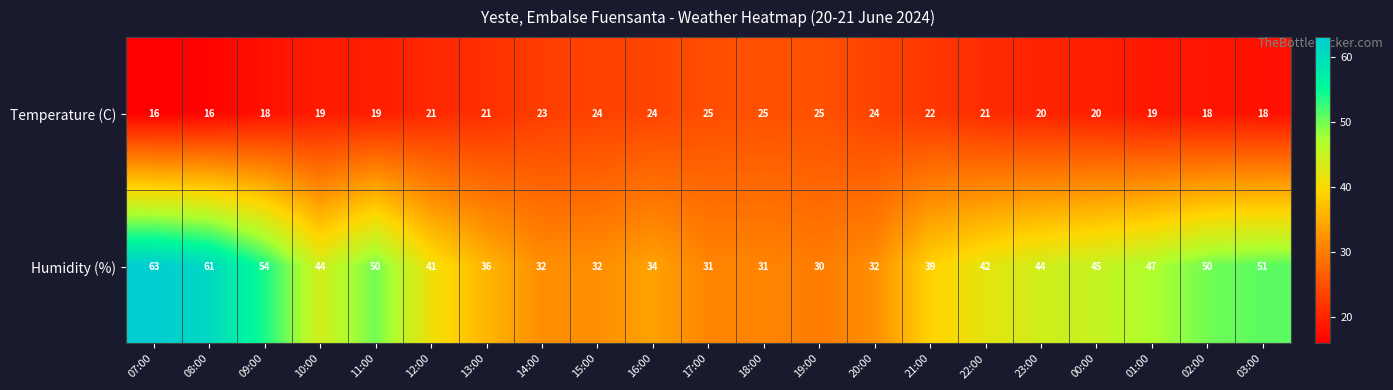

What is the maximum value shown in the chart?

63